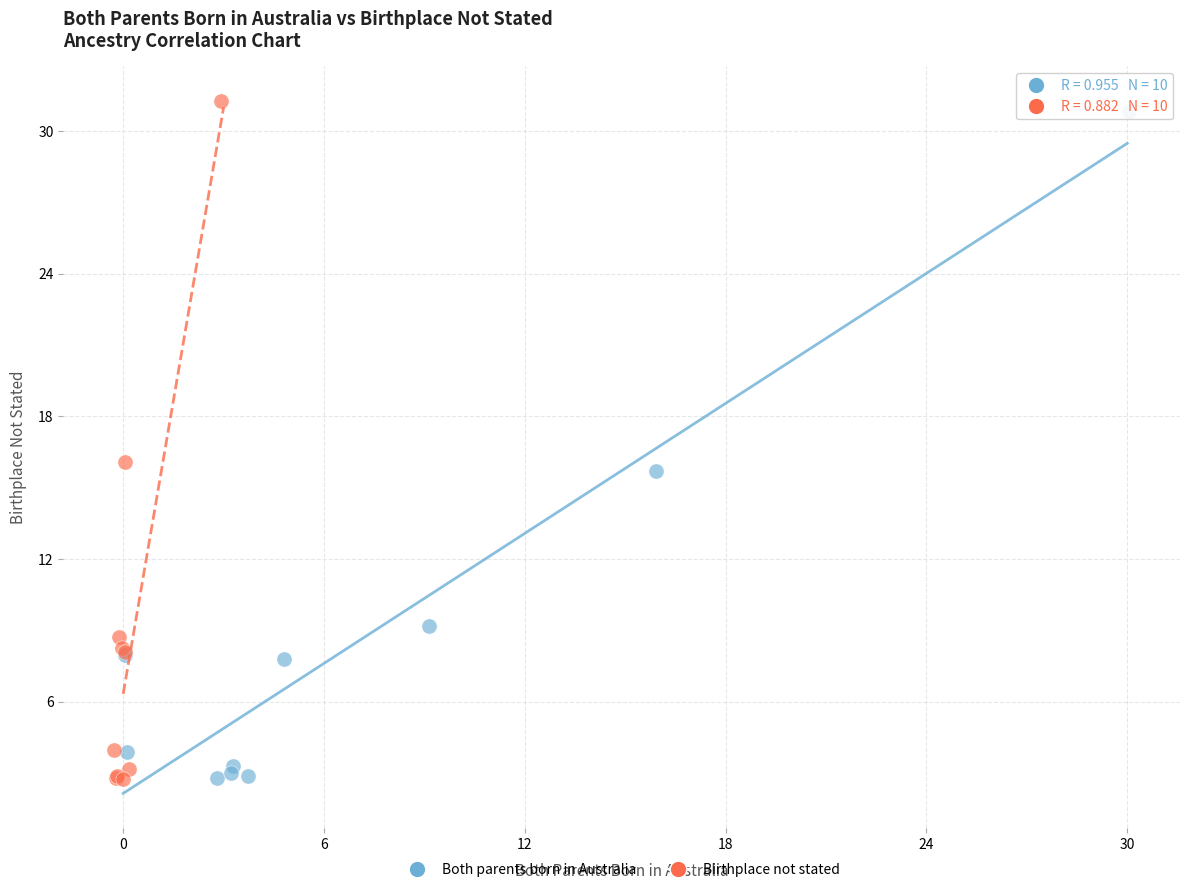

Which series has the widest spread of Y values?

Birthplace not stated